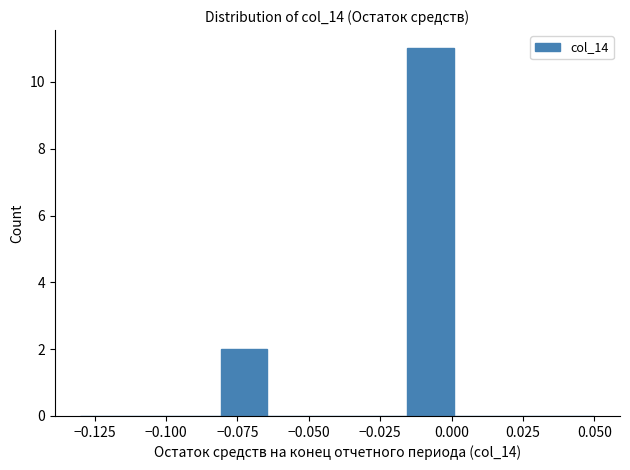

Around what value on the x-axis is the tallest bar? Give the approximate position of its centre, as read against the axis.

-0.005